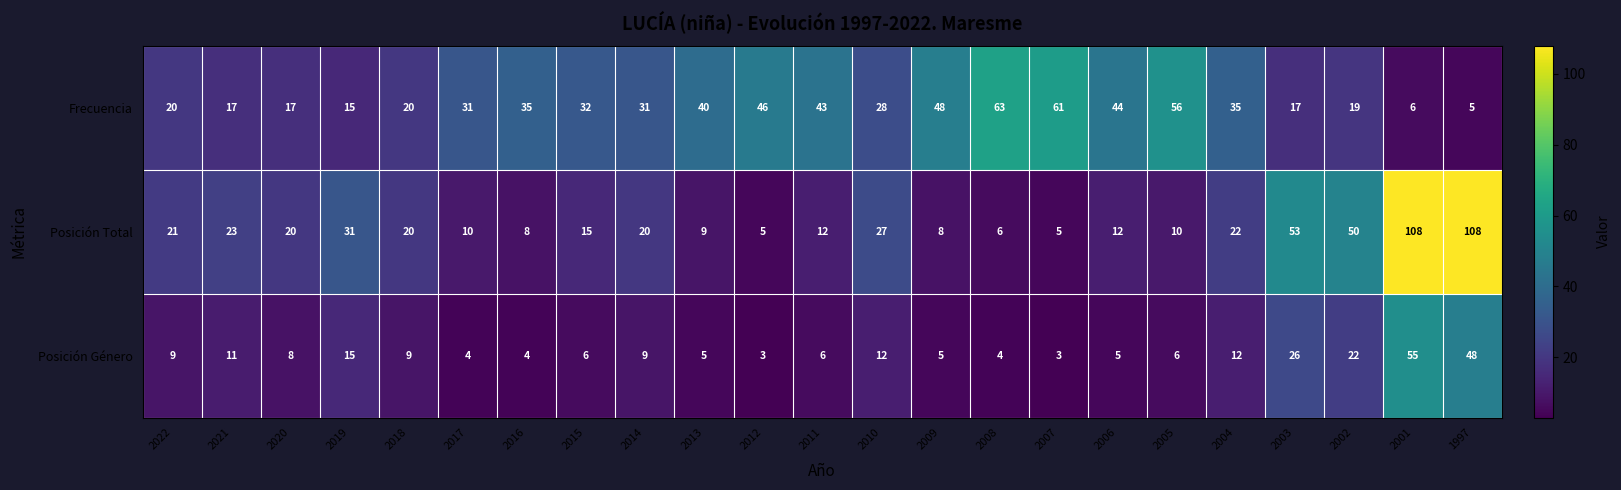

Where is Posición Total nearest to the value 56?

2003